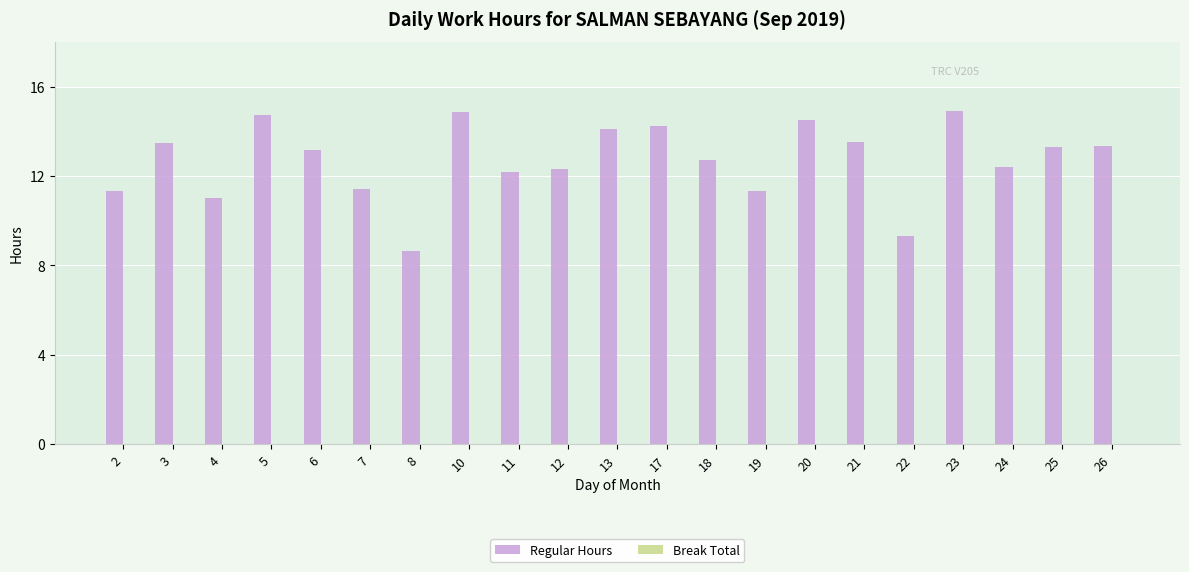

What is the sum of the values at 11 and 10?

27.1